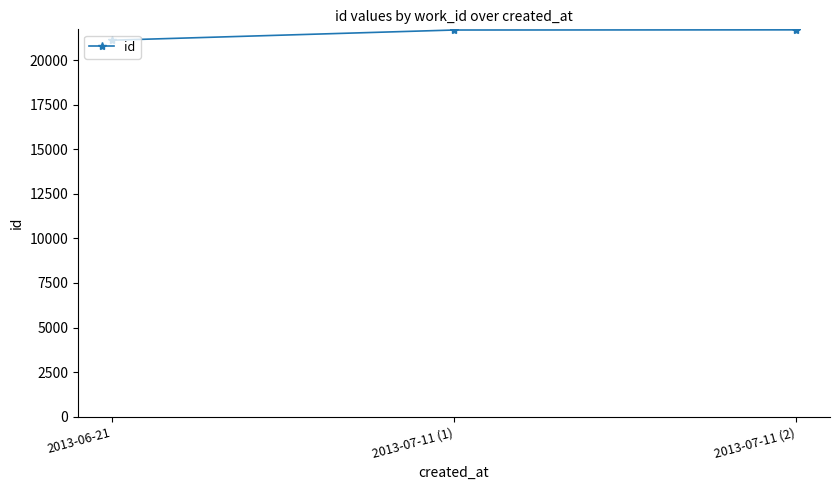

True or false: the data shows 32593 at 2013-06-21.

False